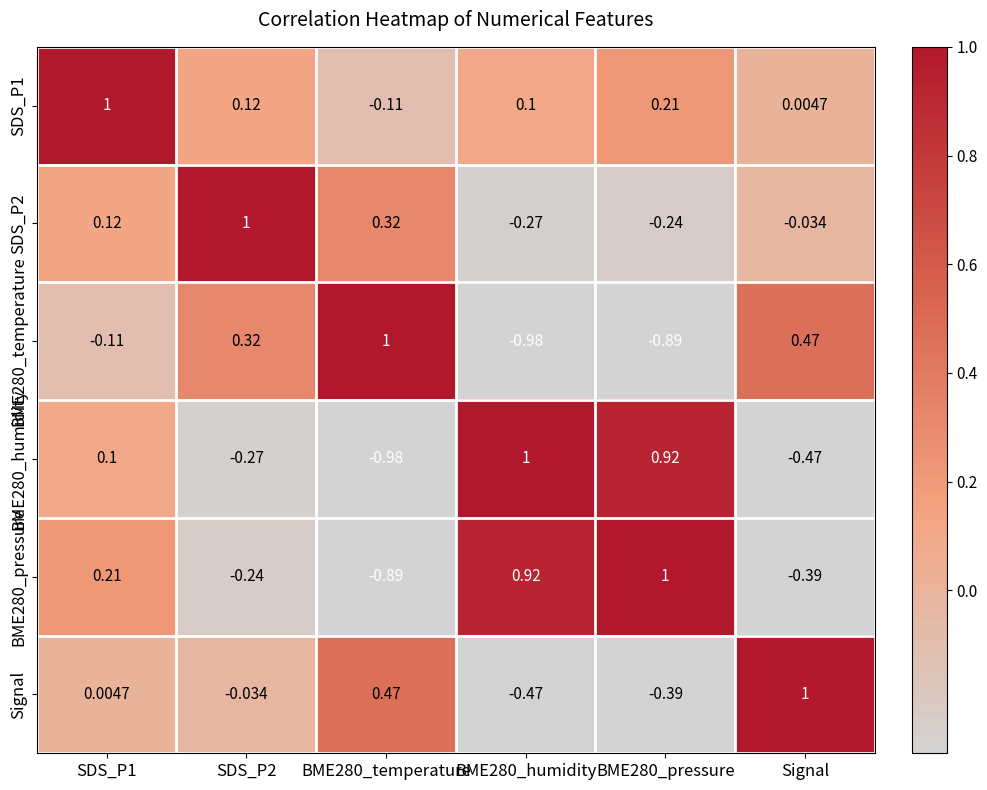

At how many categories does at least one series exceed 0?

6